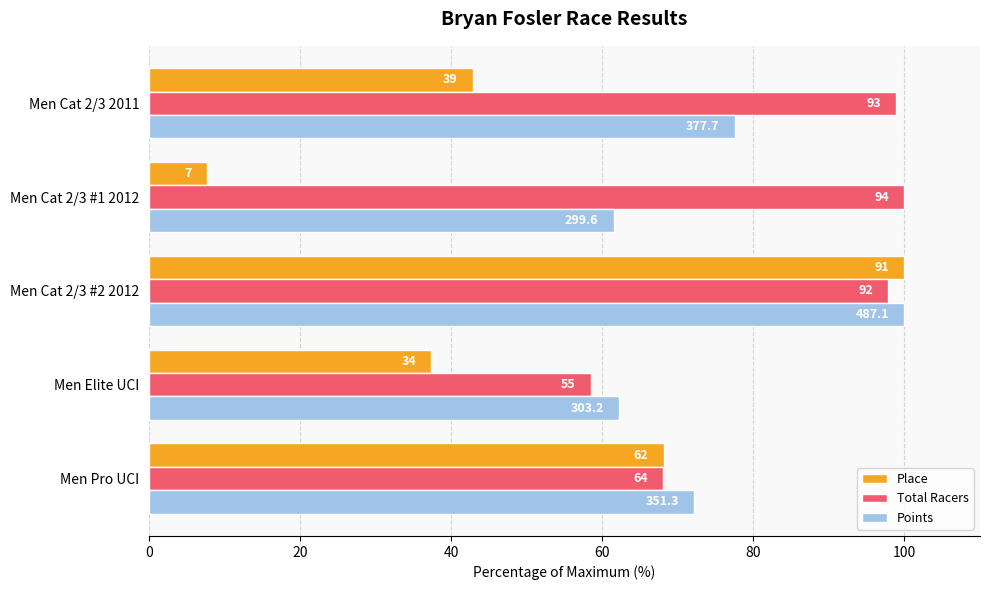

What are all the series names shown in the legend?

Place, Total Racers, Points